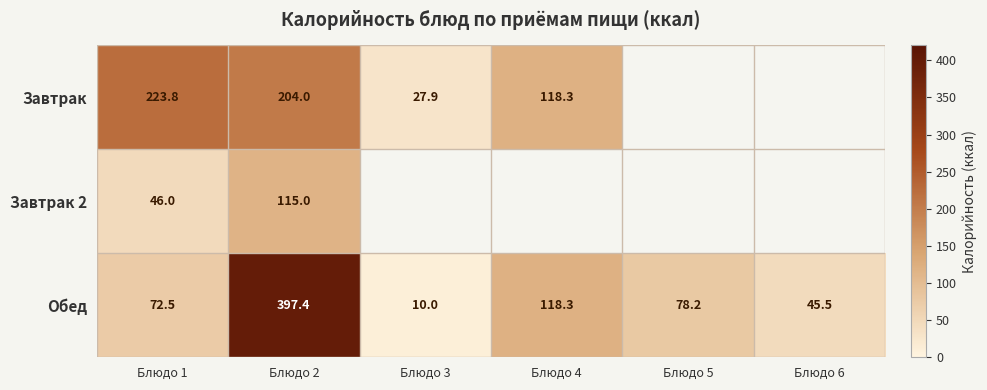

Rank the series at Блюдо 2 from highest to lowest value.

Обед, Завтрак, Завтрак 2